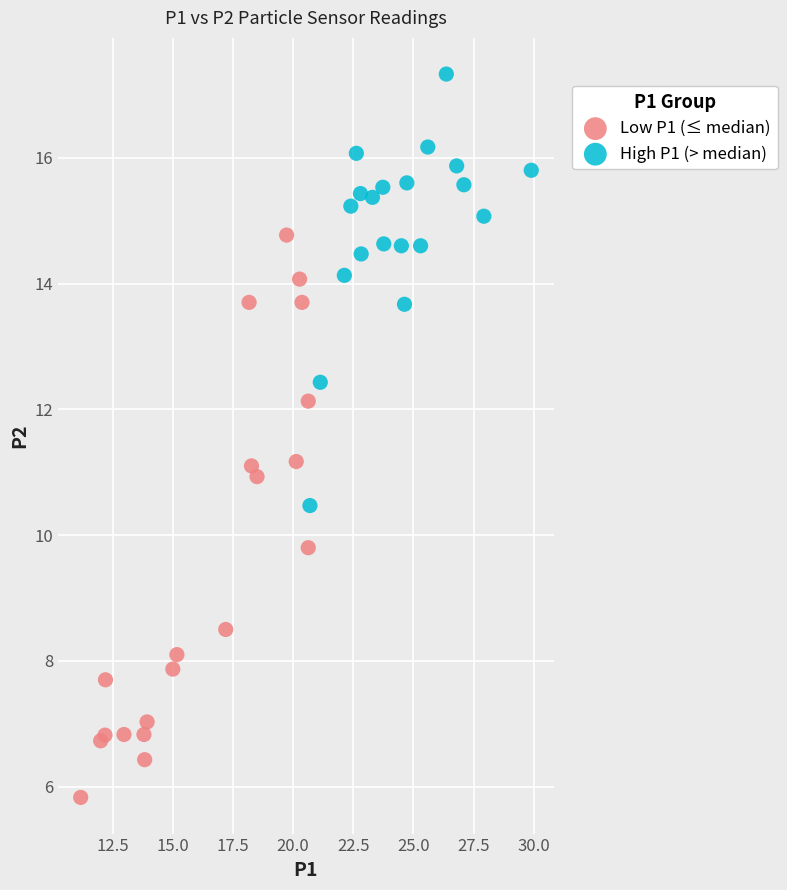

Which series reaches the maximum Y coordinate?

High P1 (> median)